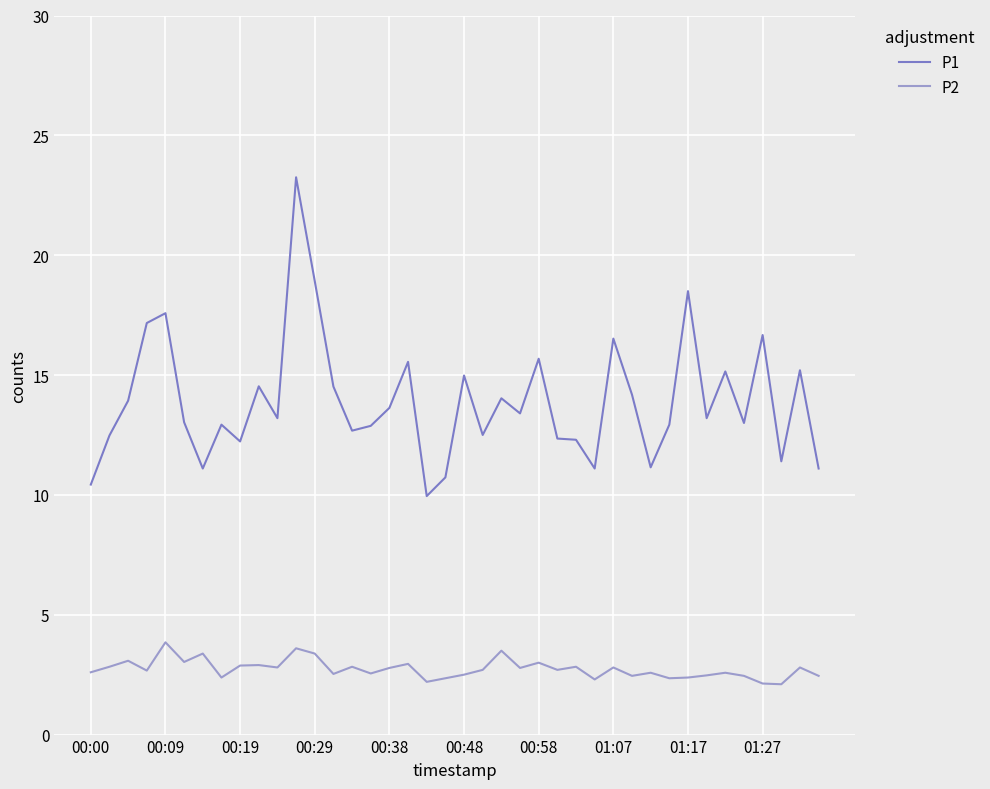

Which series has the largest total across all categories?

P1